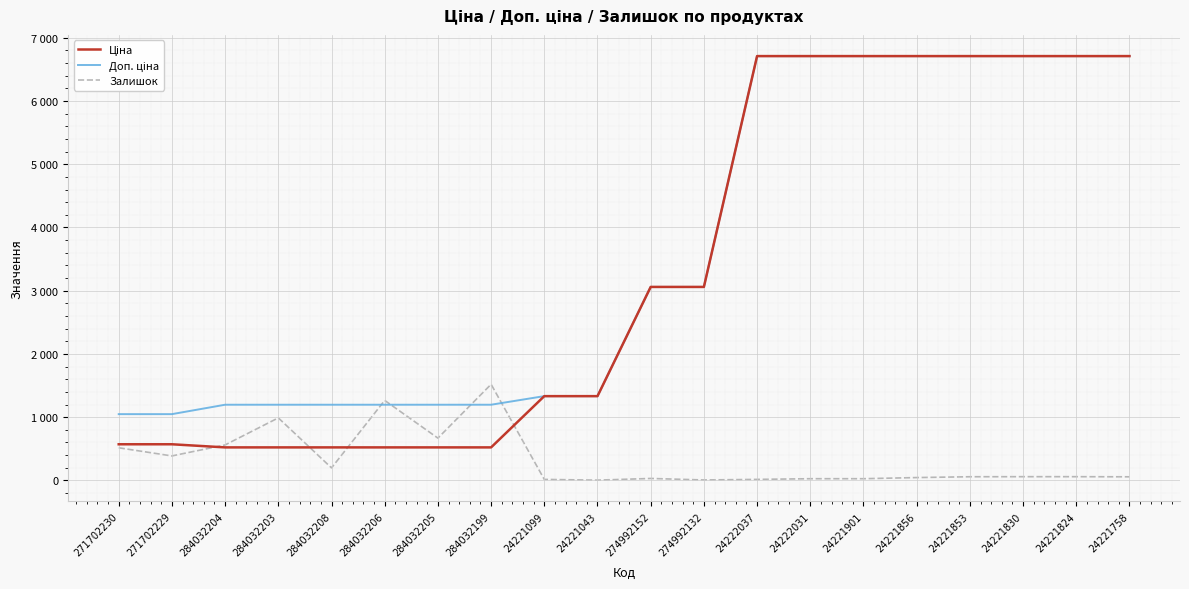

Which series ends up on top after the final intersection of Ціна and Залишок?

Ціна